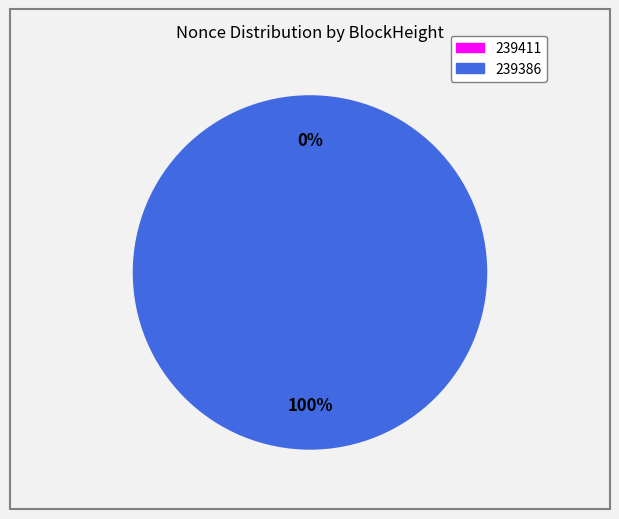

To the nearest percent, what portion does 239386 represent?

100%